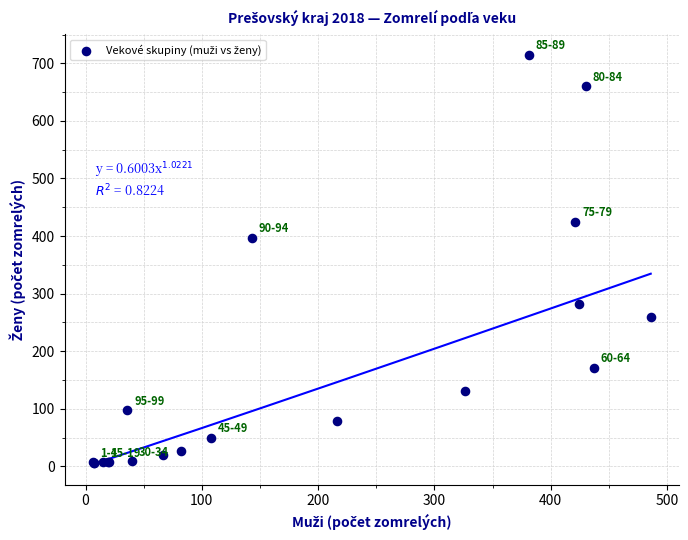

What Y value in the scatter plot is closest to 360?

397